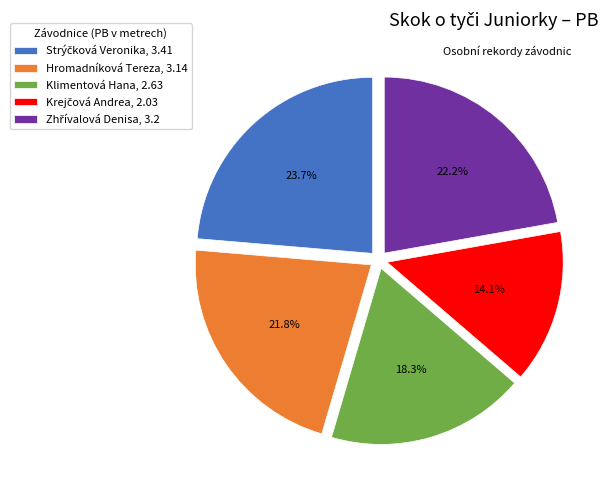

How much of the chart is everything except Hromadníková Tereza, 3.14?

78.2%